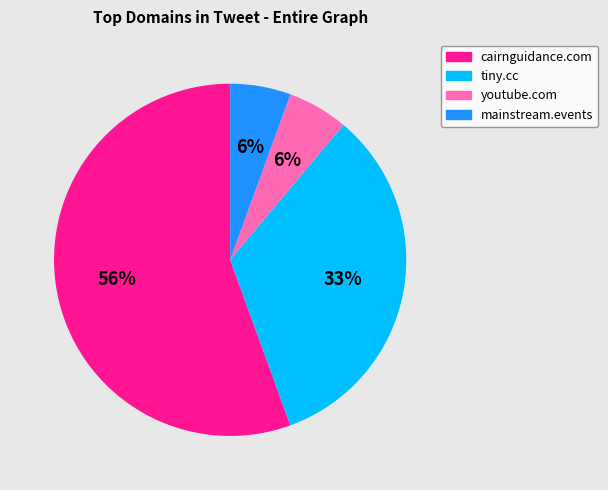

Is there any slice that represents more than half of the pie?

Yes